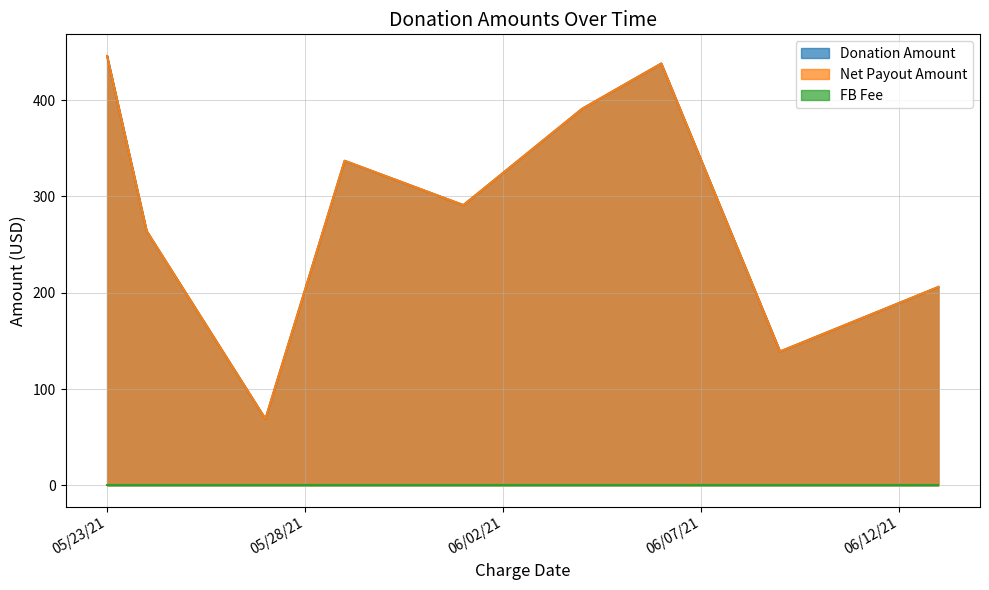

The Donation Amount series shows 69 at 05/27/21. True or false?

True